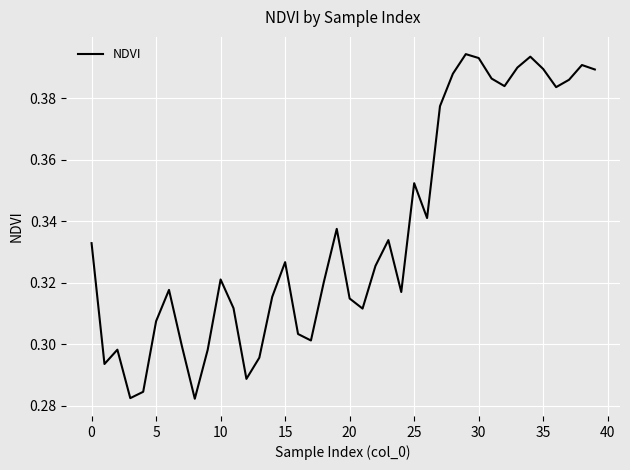

Does the chart display data point markers on the line(s)?

No